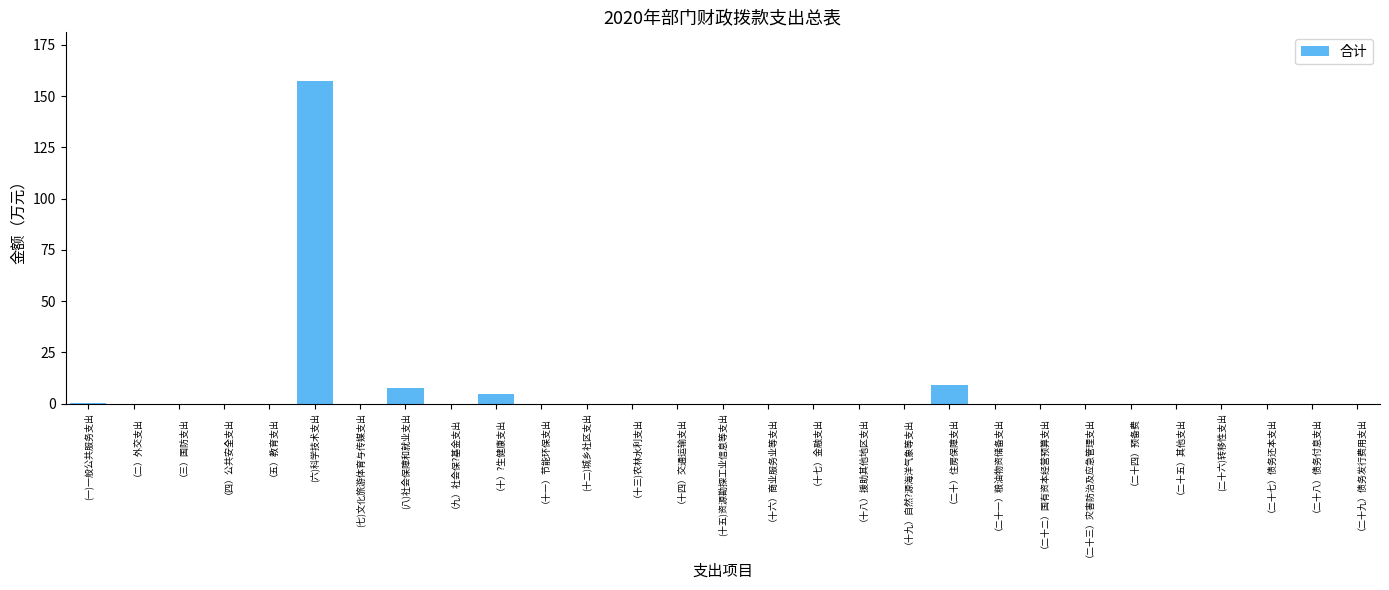

The chart shows a value of 47.5 at （四）公共安全支出. True or false?

False